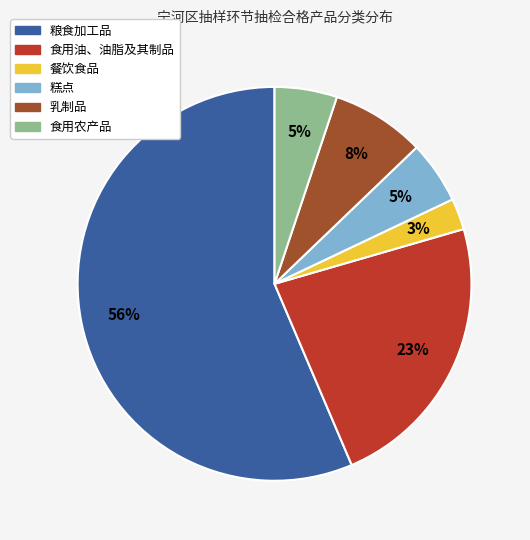

What is the ratio of the value at 粮食加工品 to the value at 食用油、油脂及其制品?

2.4